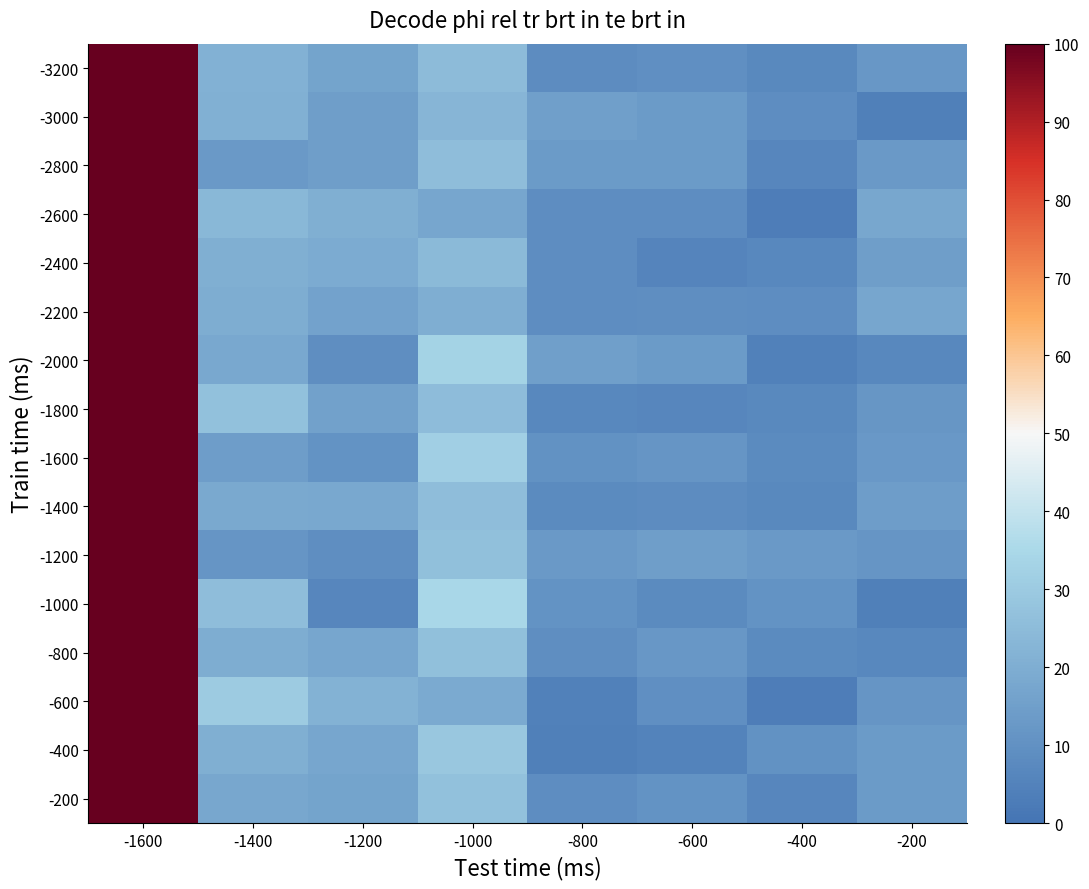

How many series are shown in this chart?

16